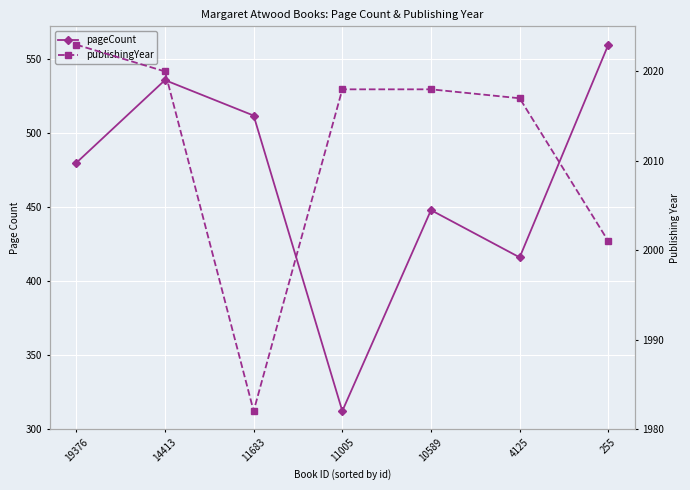

Where is the first local minimum for pageCount?

11005